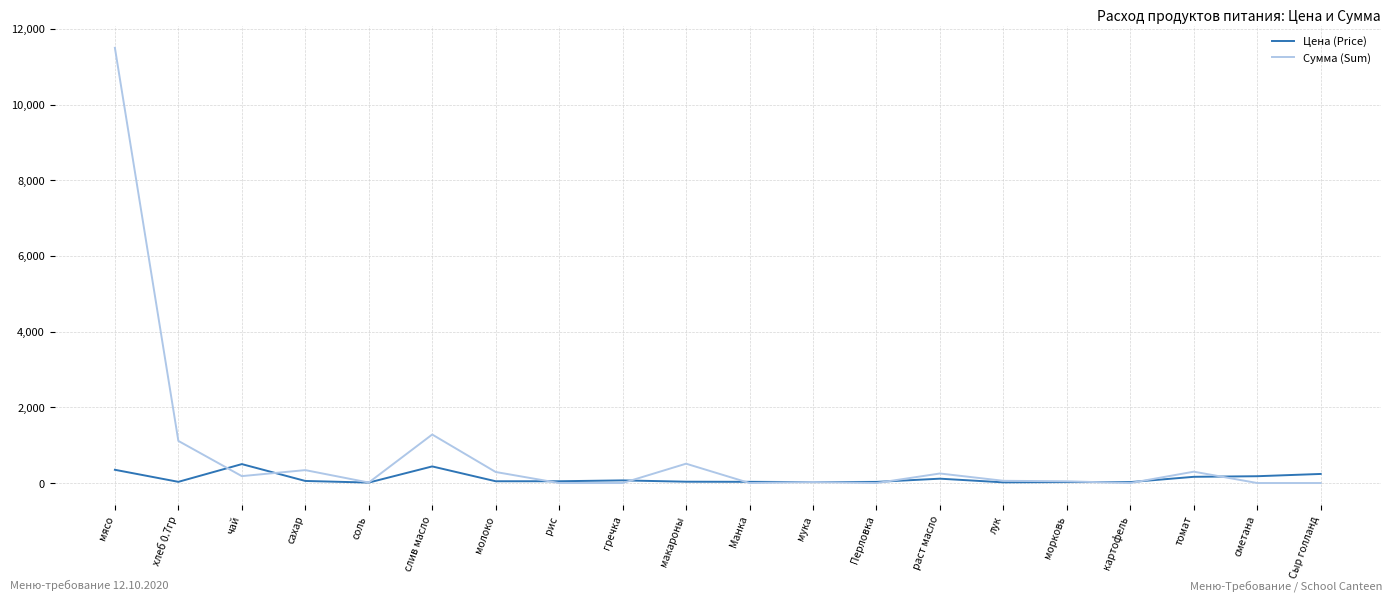

List the series in order of their peak value, highest first.

Сумма (Sum), Цена (Price)